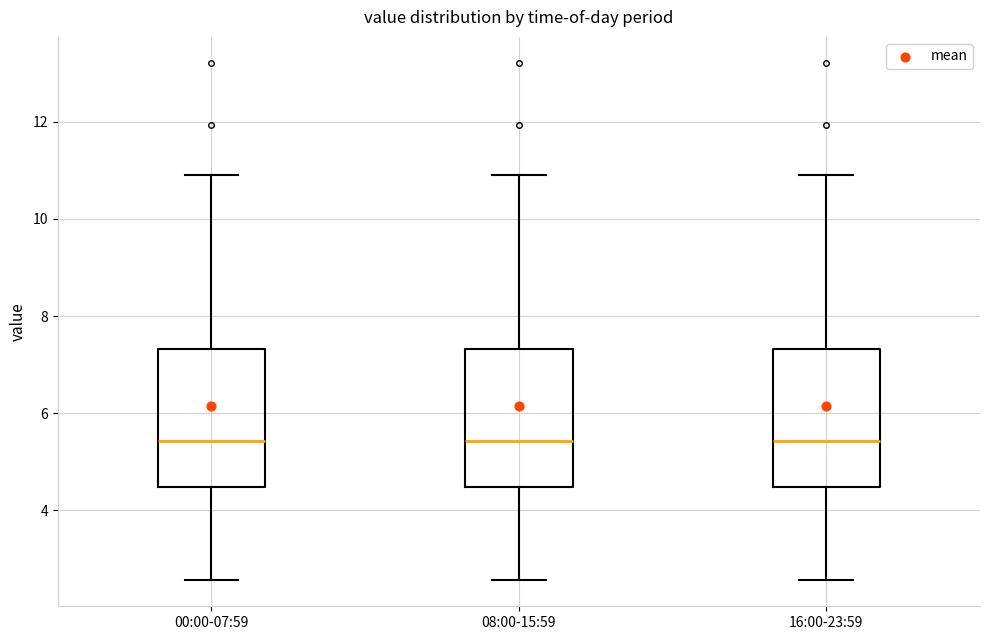

Where does the upper whisker of the box for 08:00-15:59 end on the y-axis? The values are not printed on the chart, so give them approximately, as read against the axis.

11.0